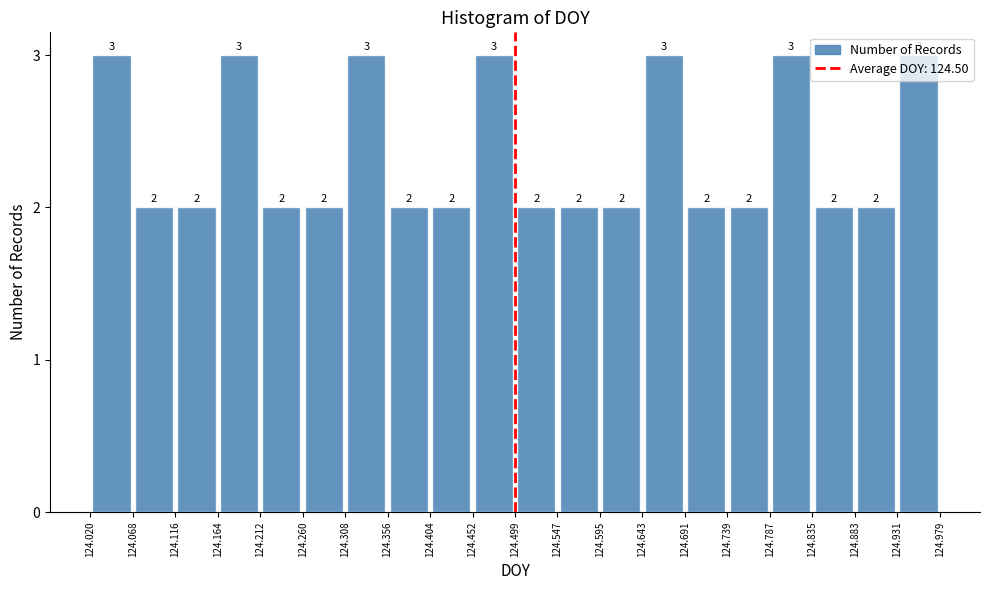

What is the height of the bar covering 124.787 to 124.835 on the x-axis?

3